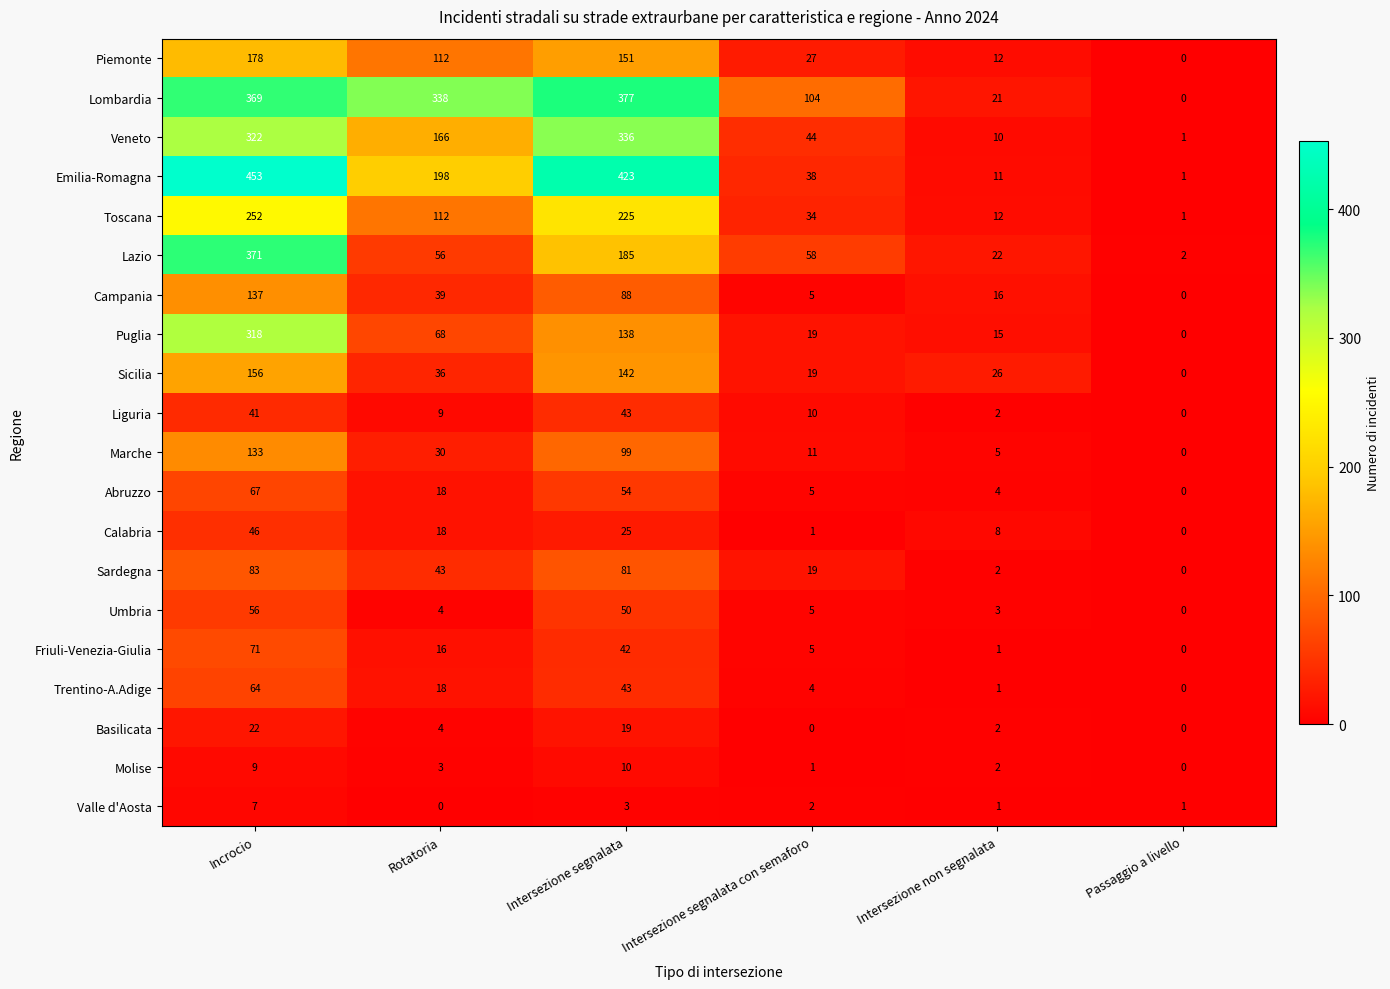

Which series has the widest spread of values?

Emilia-Romagna